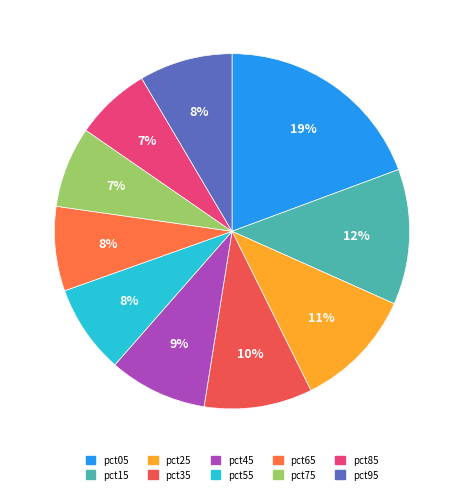

How many segments does this pie chart have?

10